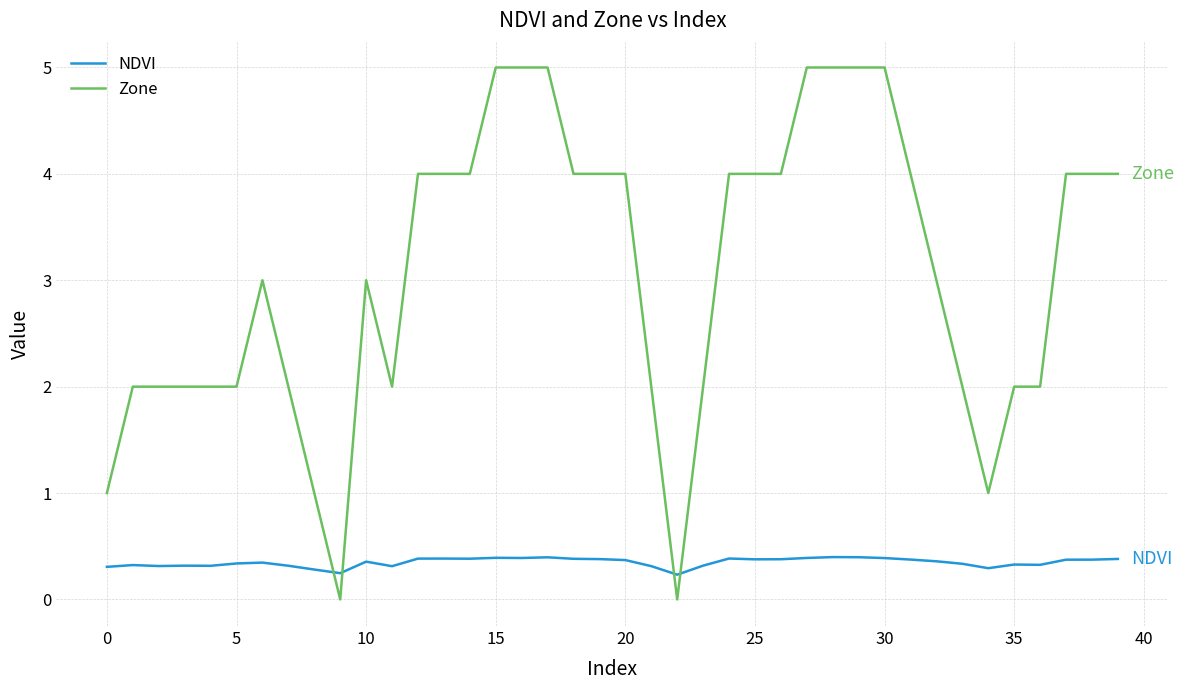

What is the maximum value for Zone?

5.0